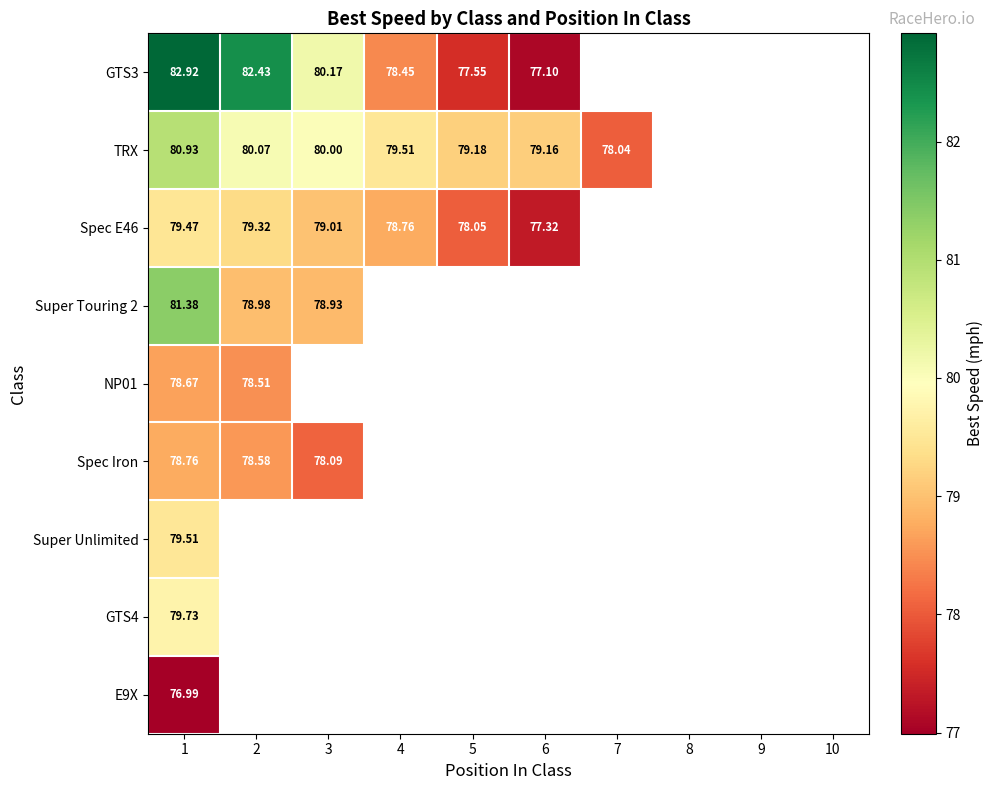

At which label does Spec Iron reach its minimum?

3